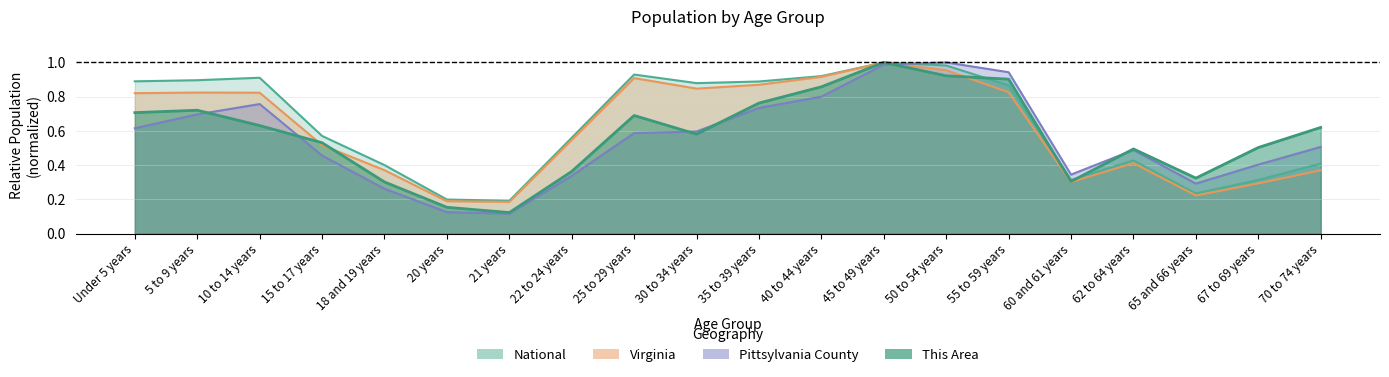

In Pittsylvania County, how many points are higher than both neighbors (excluding endpoints)?

3